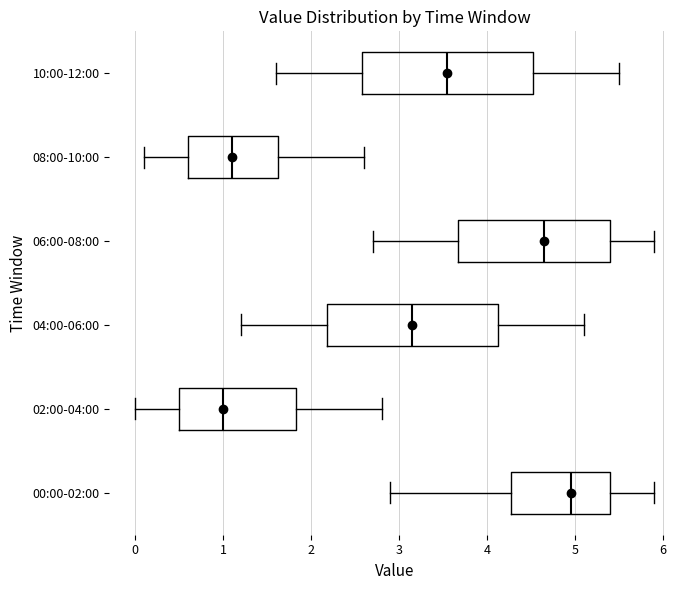

Reading bottom to top, read every box against the x-axis: the position of its median line, the range the box covers, and the ends of its whiskers. The values are not printed on the chart, so give them approximately, as read against the axis.

00:00-02:00: median 5.0, box 4.3 to 5.4, whiskers 2.9 to 5.9
02:00-04:00: median 1.0, box 0.5 to 1.8, whiskers 0.0 to 2.8
04:00-06:00: median 3.2, box 2.2 to 4.1, whiskers 1.2 to 5.1
06:00-08:00: median 4.7, box 3.7 to 5.4, whiskers 2.7 to 5.9
08:00-10:00: median 1.1, box 0.6 to 1.6, whiskers 0.1 to 2.6
10:00-12:00: median 3.6, box 2.6 to 4.5, whiskers 1.6 to 5.5